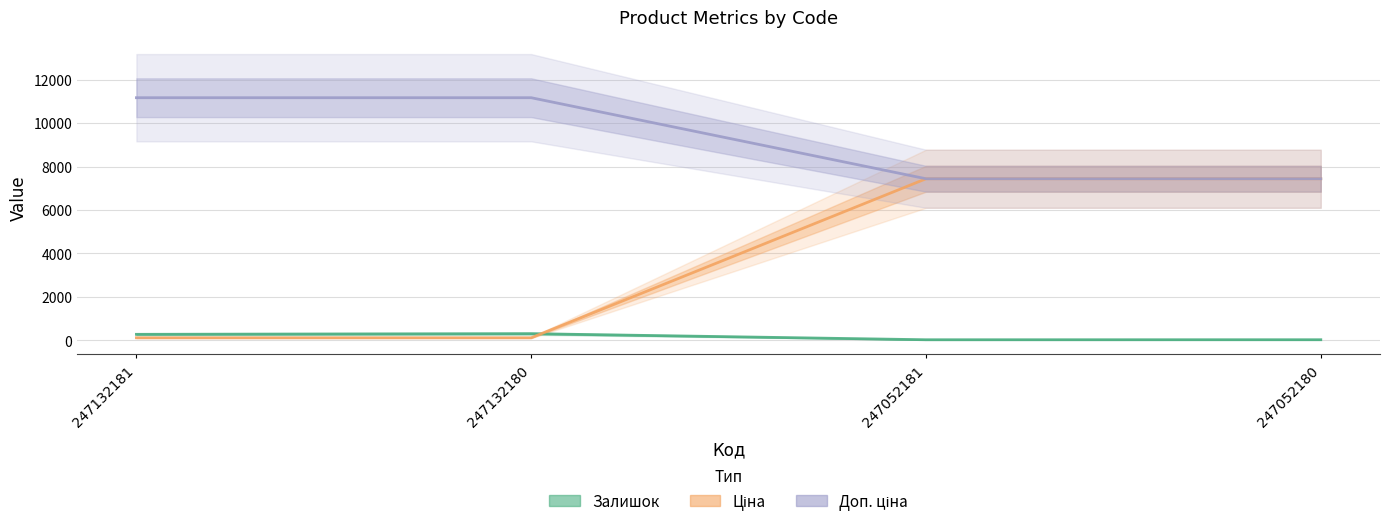

The Залишок series shows 20.0 at 247052181. True or false?

True